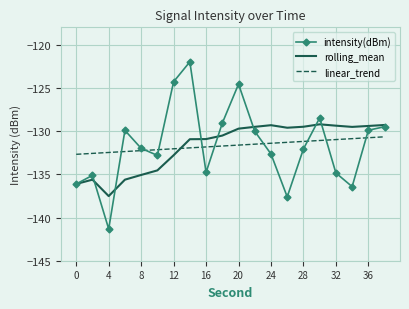

How many times do linear_trend and rolling_mean cross each other?

1